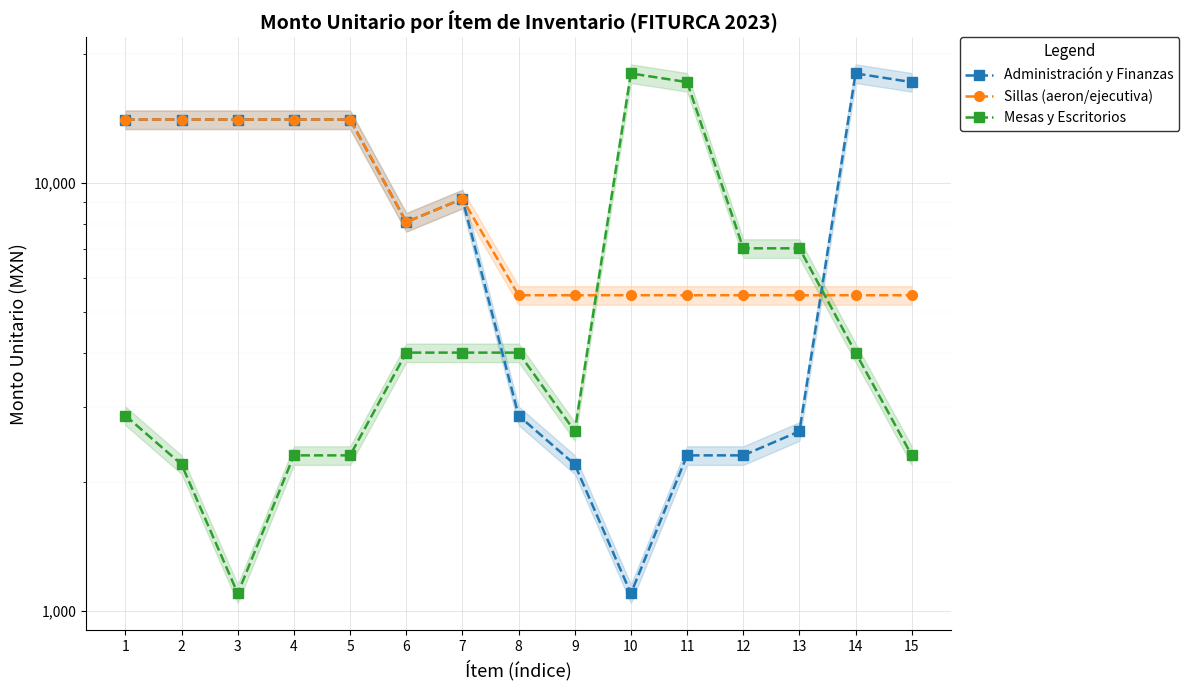

True or false: Sillas (aeron/ejecutiva) has a value of 14034.1 at 3.

True